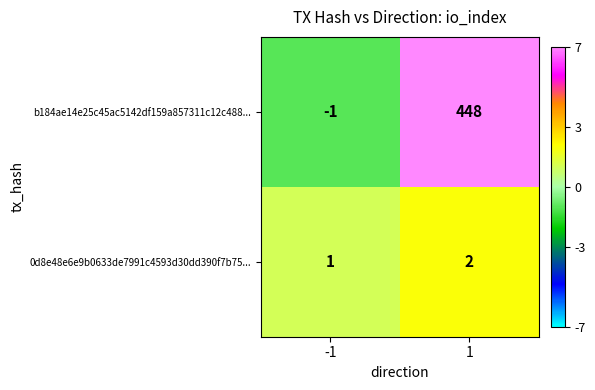

What is the total value across all series at 1?

450